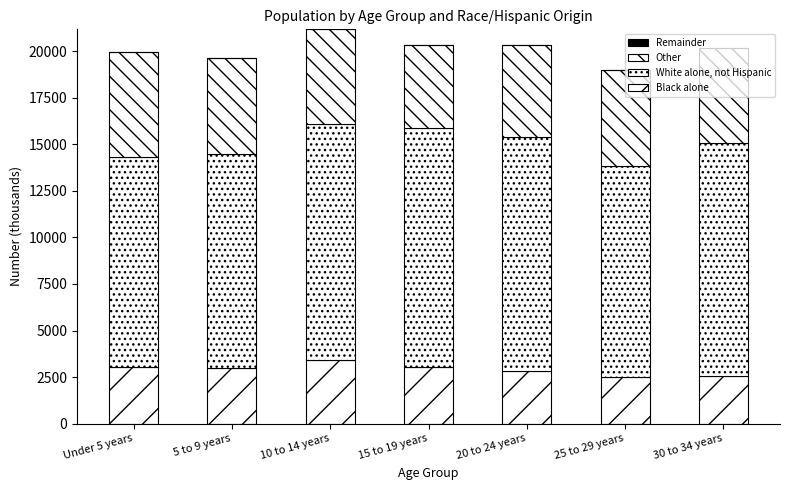

True or false: White alone, not Hispanic has a value of 12549 at 20 to 24 years.

True